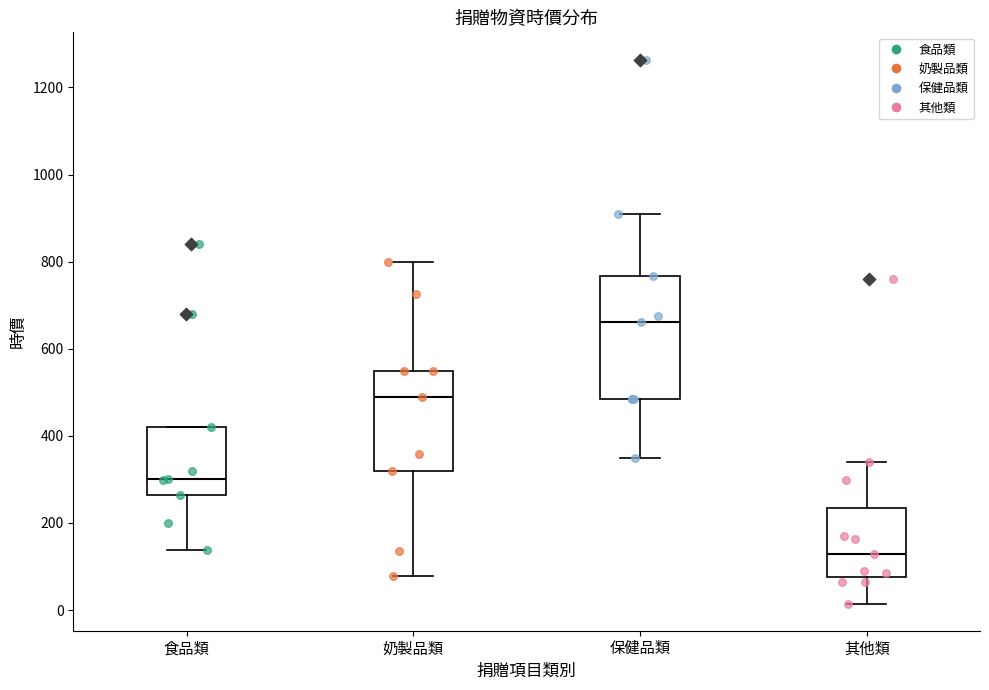

Reading left to right, read every box against the y-axis: the position of its median line, the range the box covers, and the ends of its whiskers. The values are not printed on the chart, so give them approximately, as read against the axis.

食品類: median 300, box 260 to 420, whiskers 140 to 420
奶製品類: median 480, box 320 to 540, whiskers 80 to 800
保健品類: median 660, box 480 to 760, whiskers 340 to 920
其他類: median 120, box 80 to 240, whiskers 20 to 340